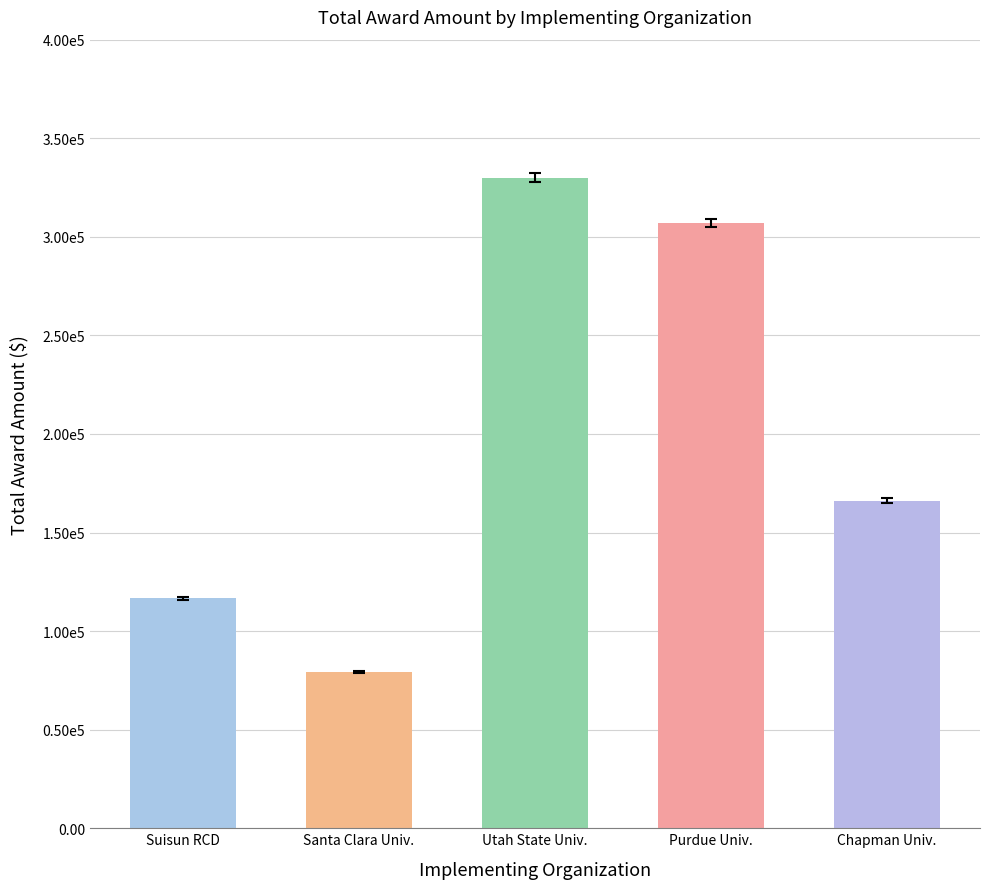

List the labels in order of value, smallest first.

Santa Clara Univ., Suisun RCD, Chapman Univ., Purdue Univ., Utah State Univ.